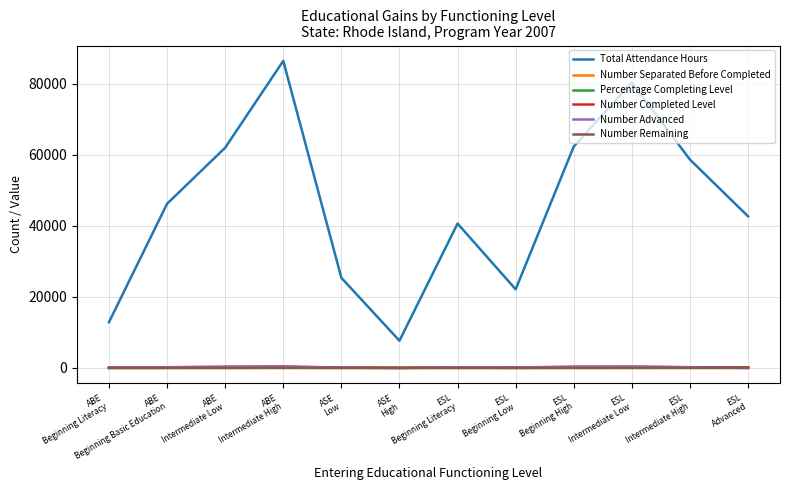

Which series has the widest spread of values?

Total Attendance Hours